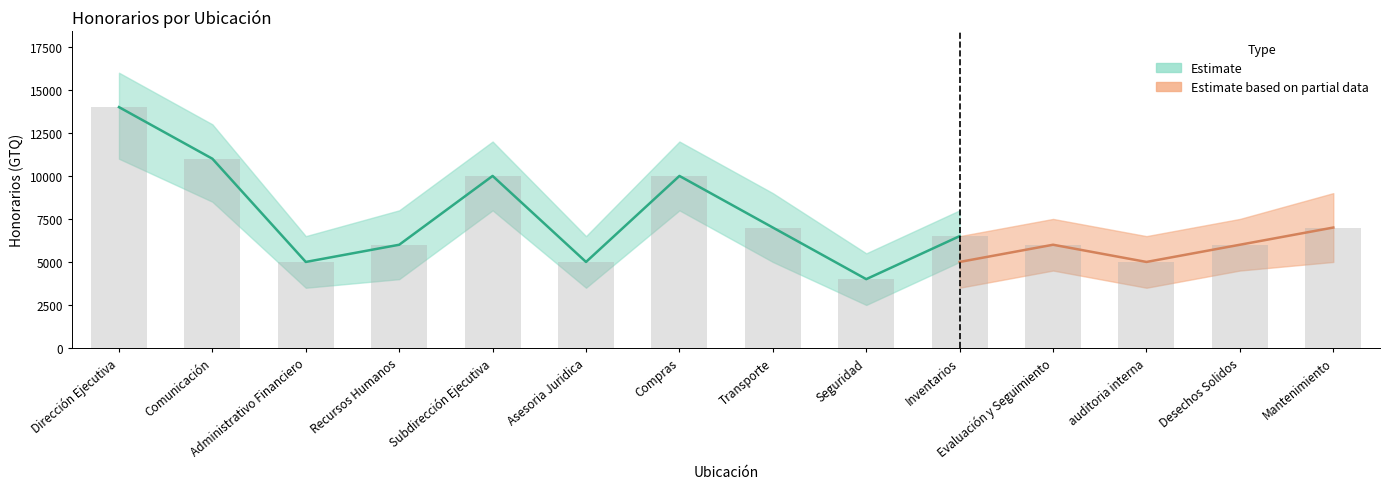

Which category has the lowest value across all series?

Seguridad